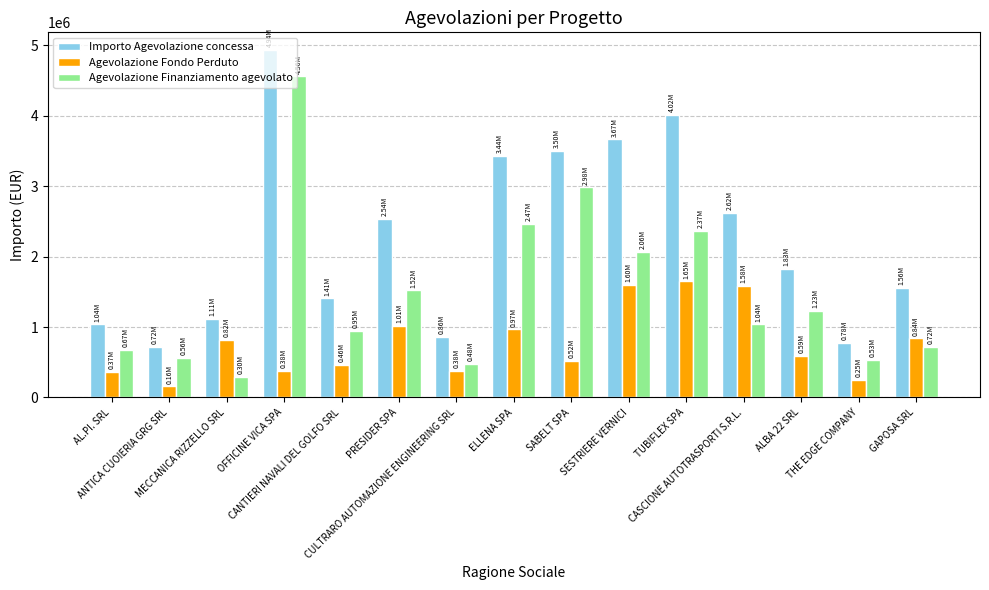

Which label corresponds to the smallest value in the chart?

ANTICA CUOIERIA GRG SRL